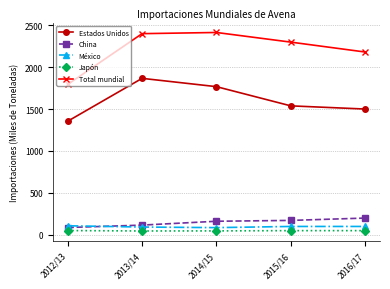

What is the highest value of the China series?

200